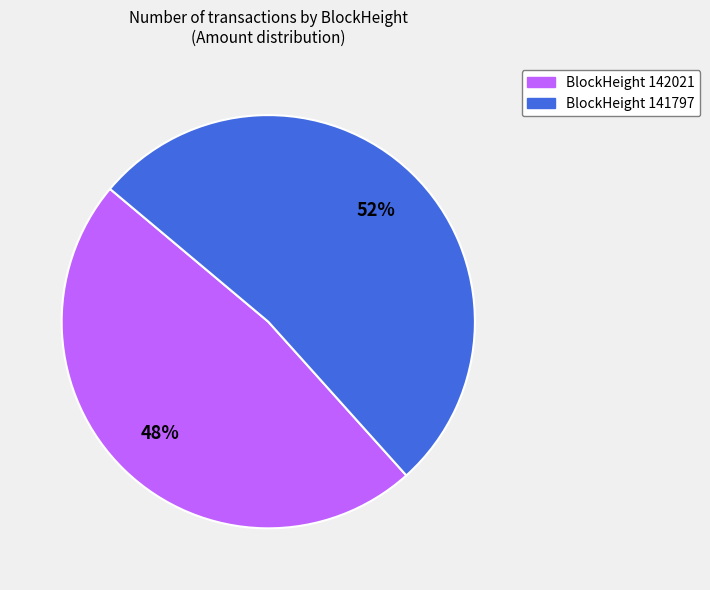

How many slices are in this pie chart?

2